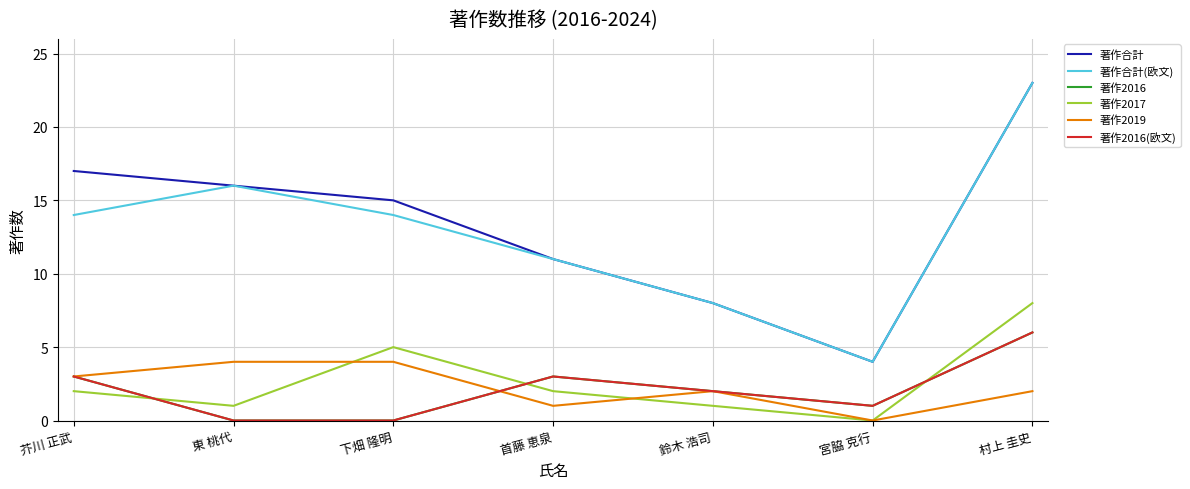

Reading left to right, extract all data points from this chart.

著作合計: 17	16	15	11	8	4	23
著作合計(欧文): 14	16	14	11	8	4	23
著作2016: 3	0	0	3	2	1	6
著作2017: 2	1	5	2	1	0	8
著作2019: 3	4	4	1	2	0	2
著作2016(欧文): 3	0	0	3	2	1	6